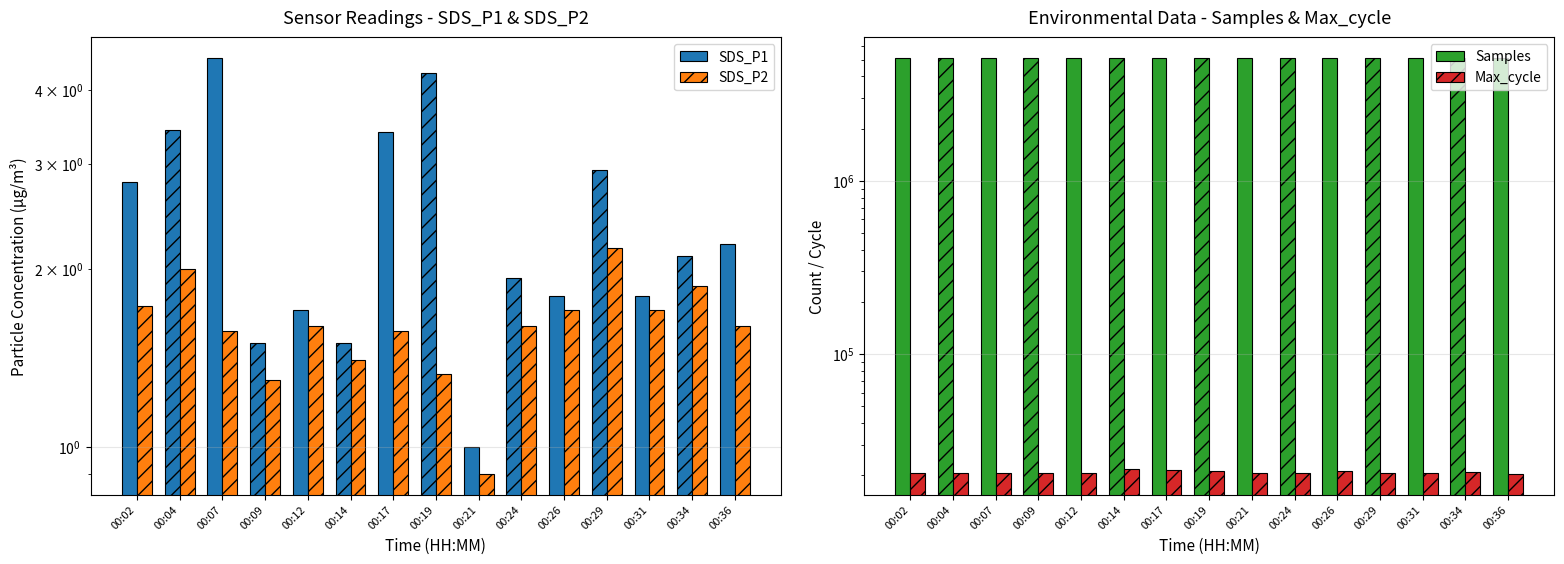

How many bars are there in each group?

4